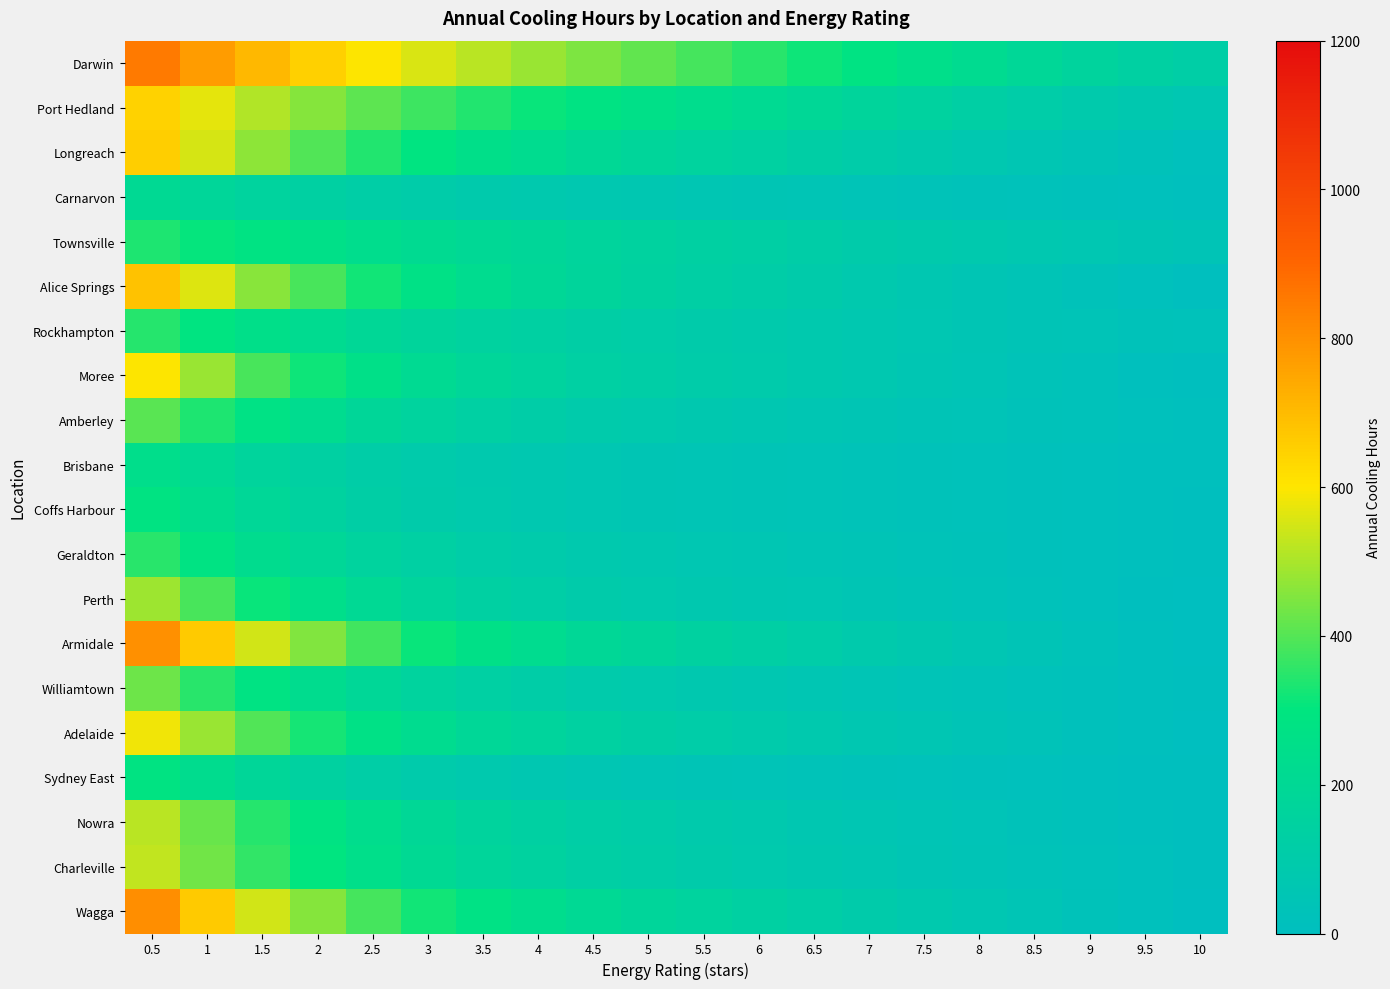

Which series has the widest spread of values?

Wagga